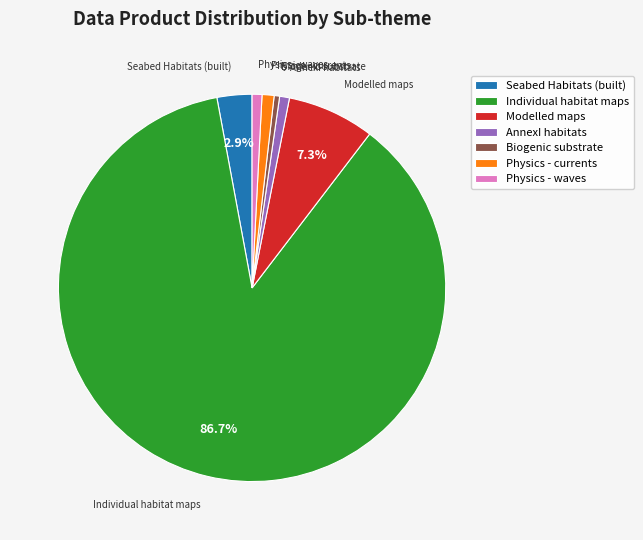

Count the number of slices in the pie.

7